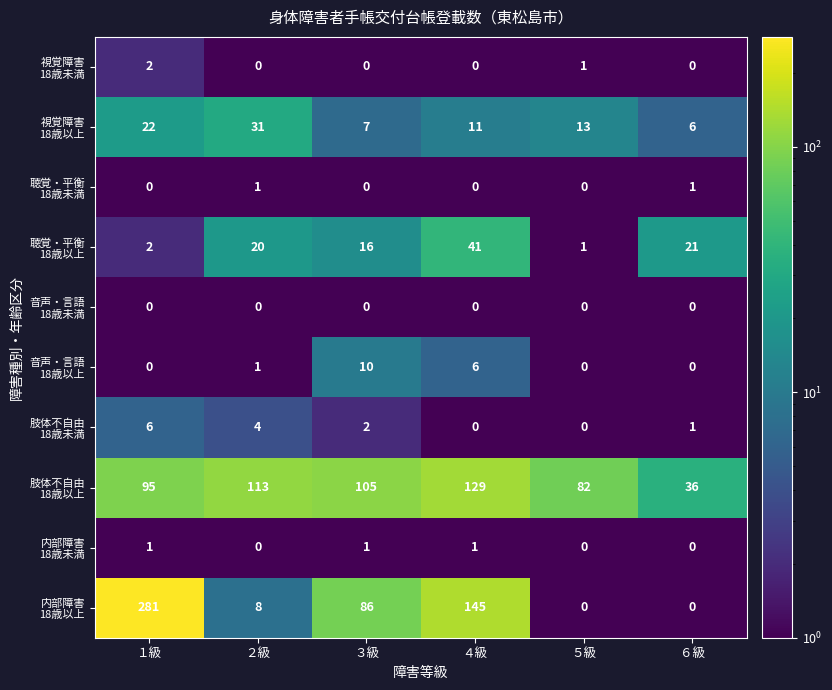

What is the maximum value shown in the chart?

281